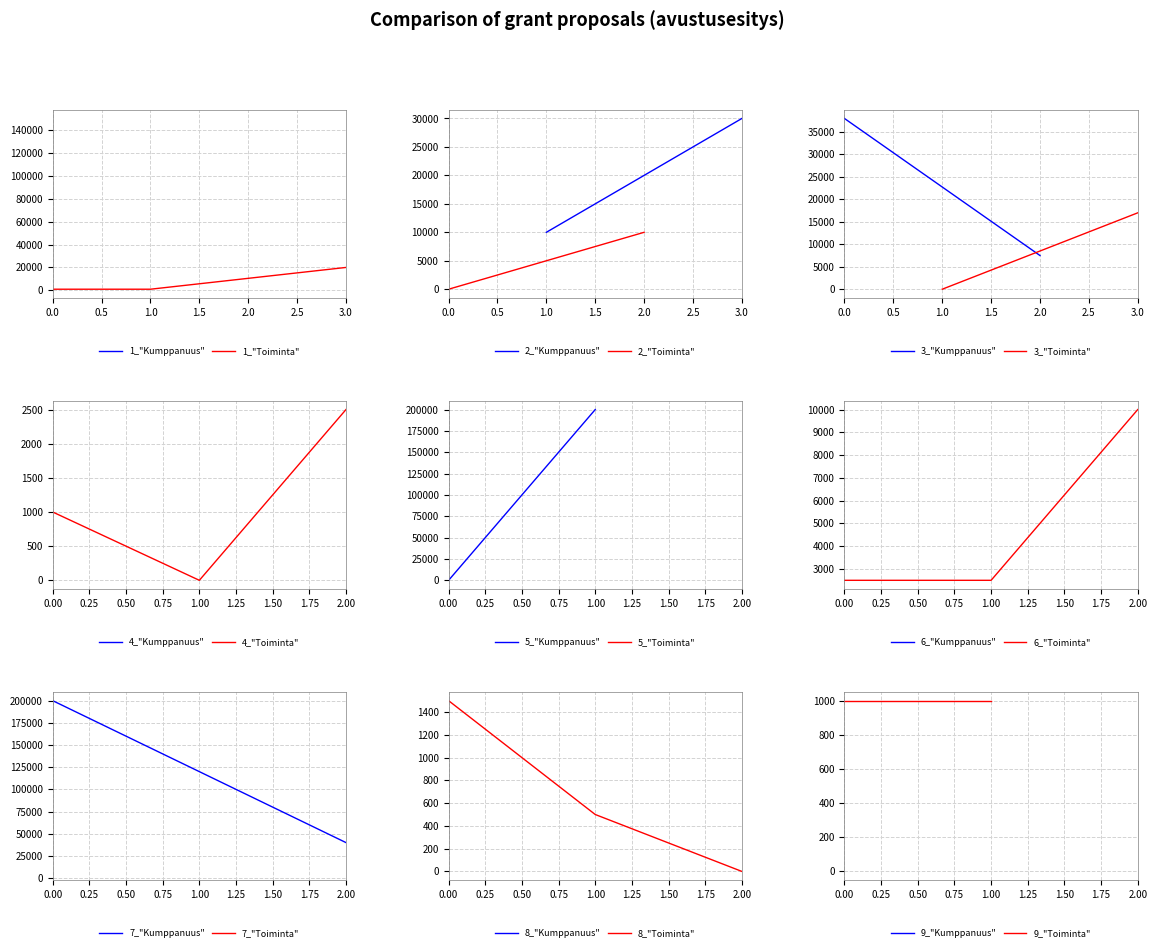

The value of 1_"Toiminta" at 3.0 is 11308. True or false?

False